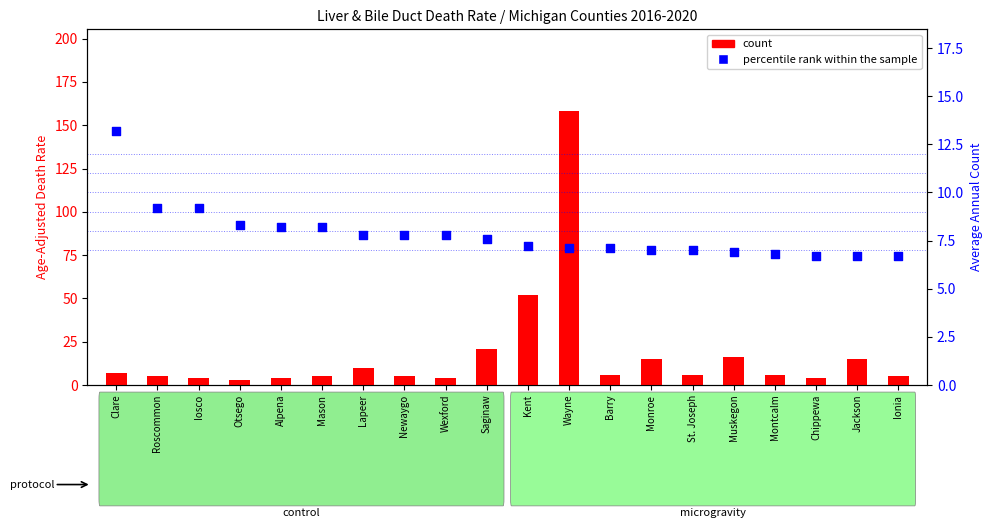

At how many categories does at least one series exceed 32?

2